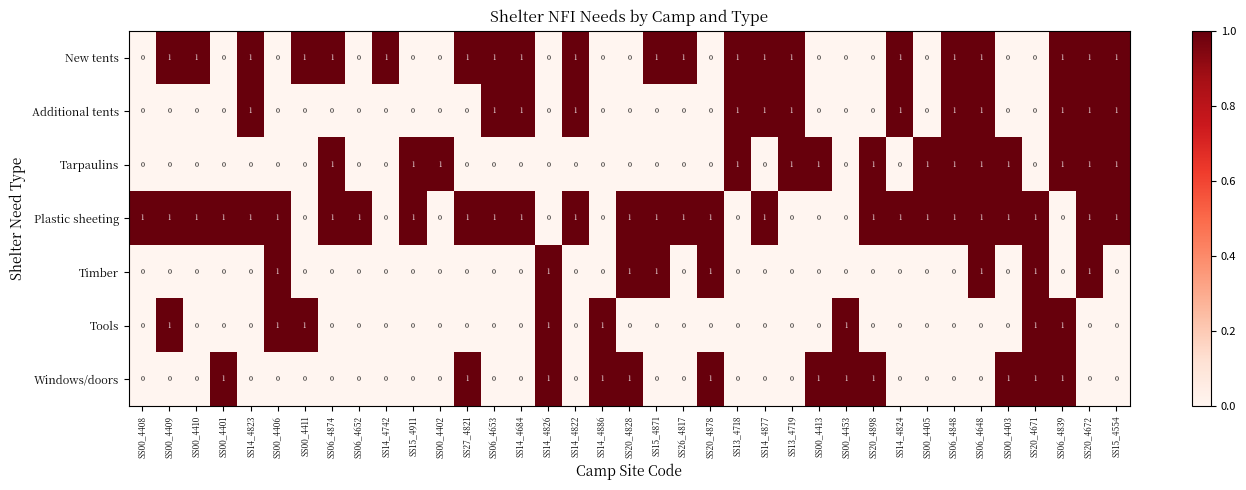

Is the value of Plastic sheeting at SS20_4878 greater than the value of Timber at SS15_4911?

Yes